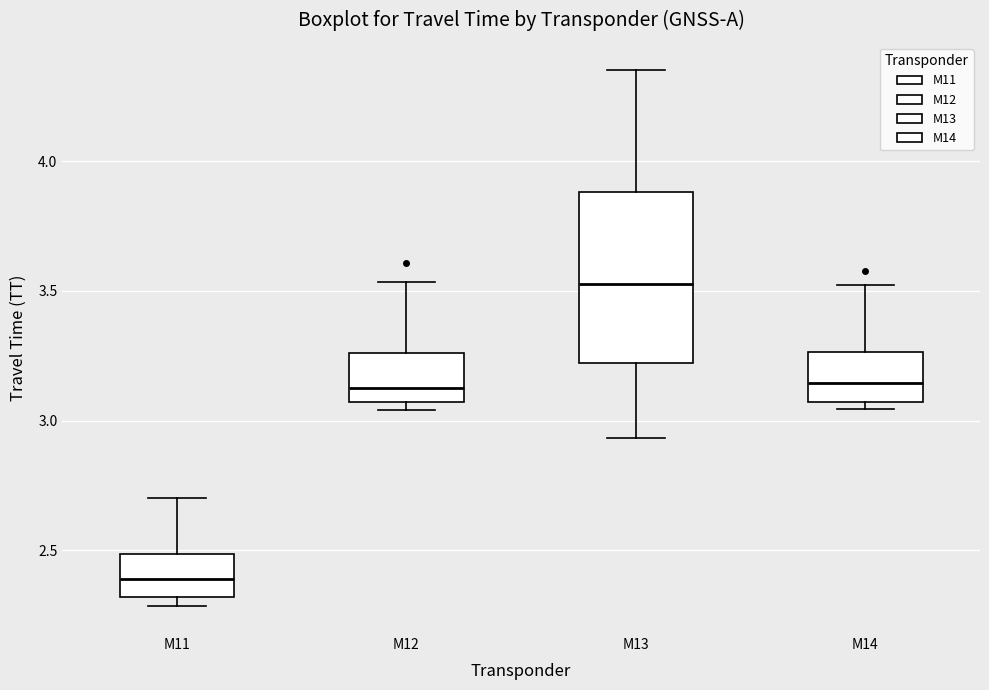

Comparing the boxes themselves (not the whiskers), which one is the tallest?

M13